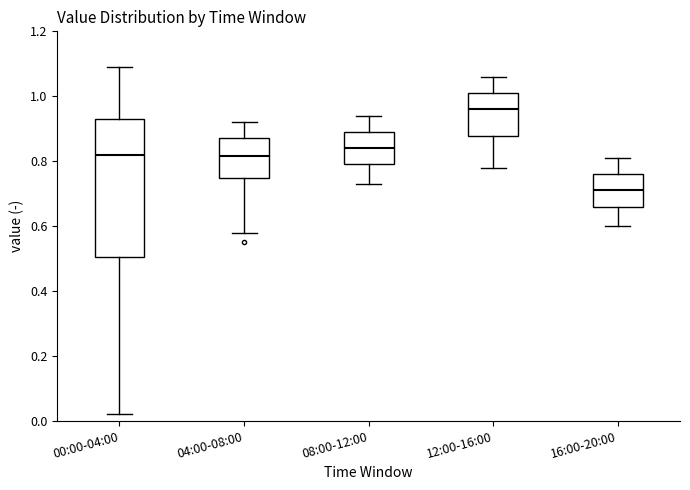

Comparing the boxes themselves (not the whiskers), which one is the tallest?

00:00-04:00